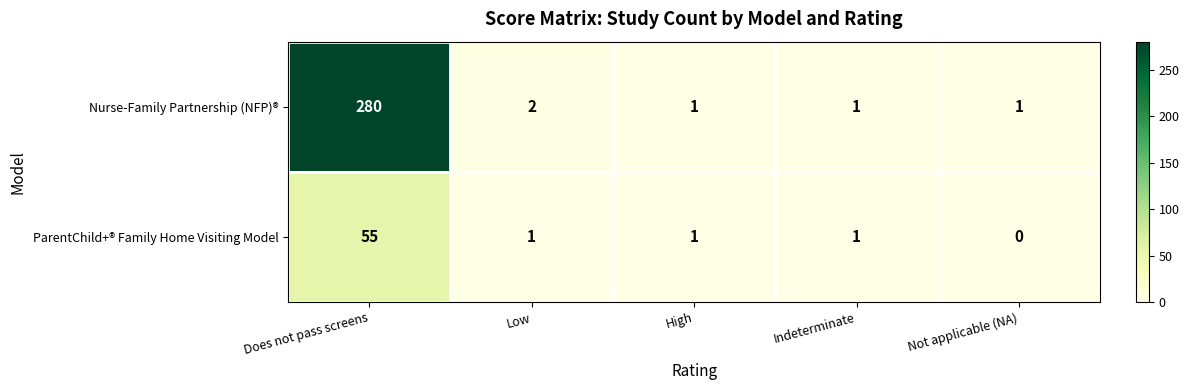

Count the number of categories in the chart.

5